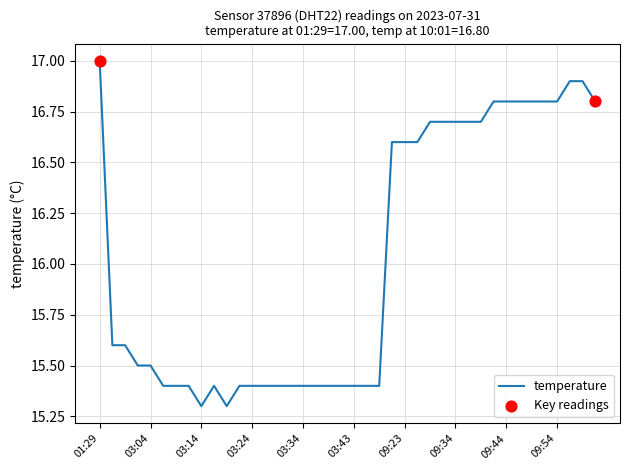

What is the difference between the maximum and minimum values?

1.7